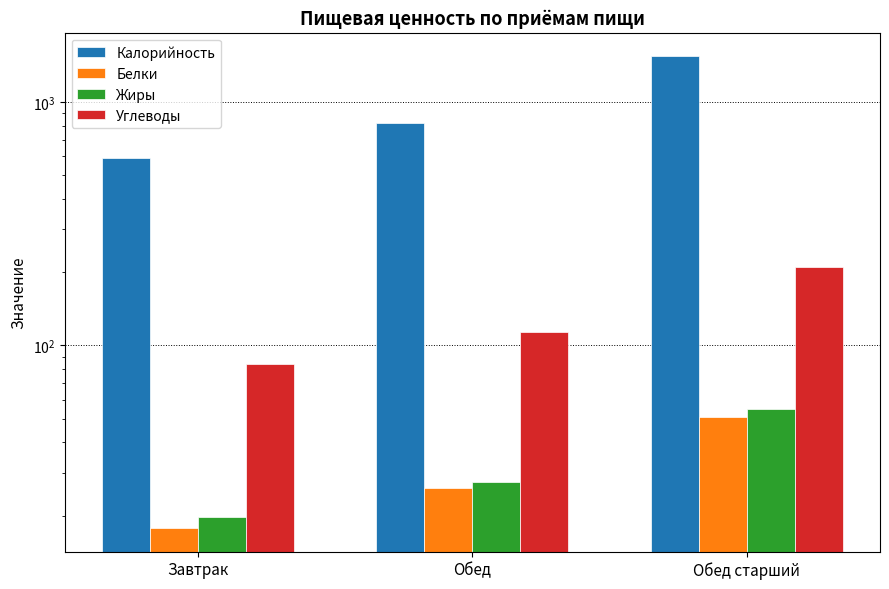

Which series has the largest total across all categories?

Калорийность